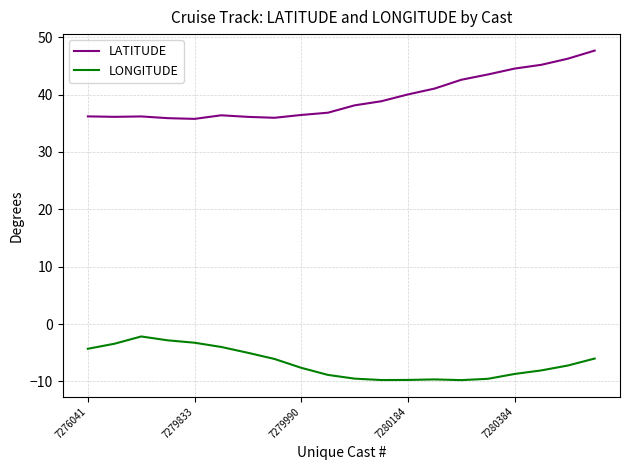

What is the minimum value shown in the chart?

-9.8